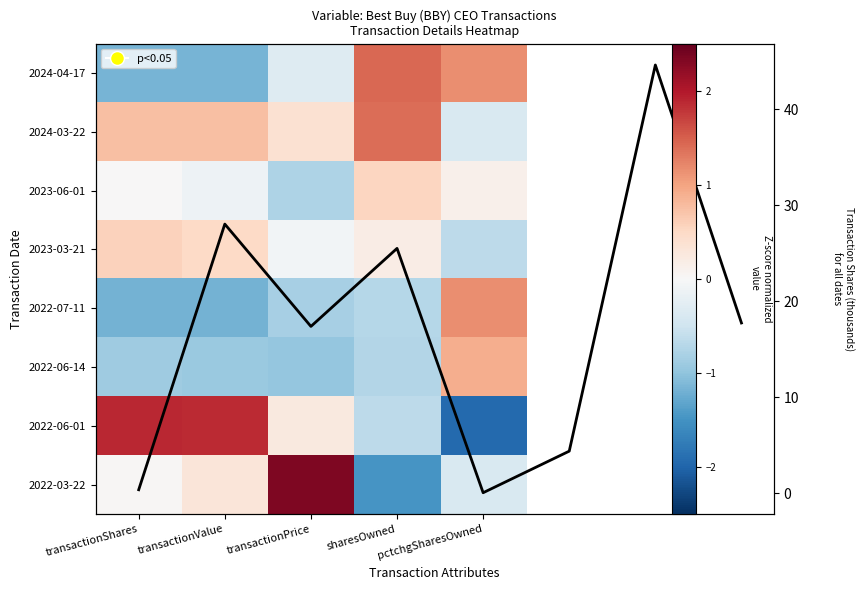

At transactionShares, list the series in order from largest to smallest.

2022-06-01, 2024-03-22, 2023-03-21, 2022-03-22, 2023-06-01, 2022-06-14, 2024-04-17, 2022-07-11